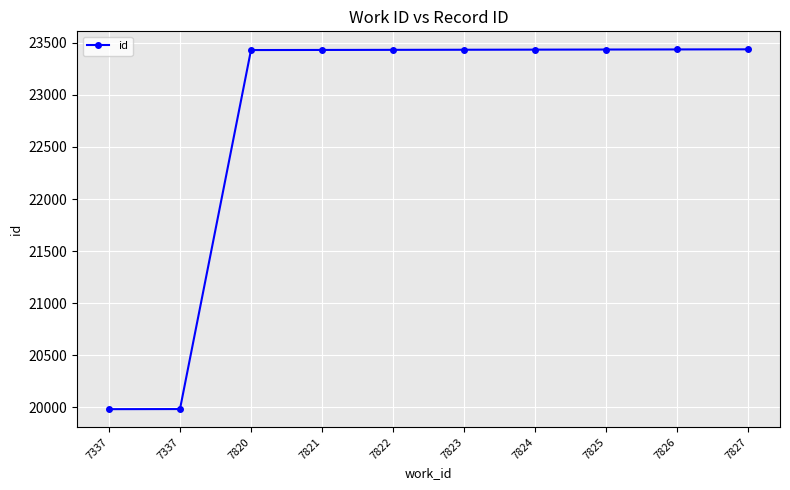

How many values are below 23432?

5